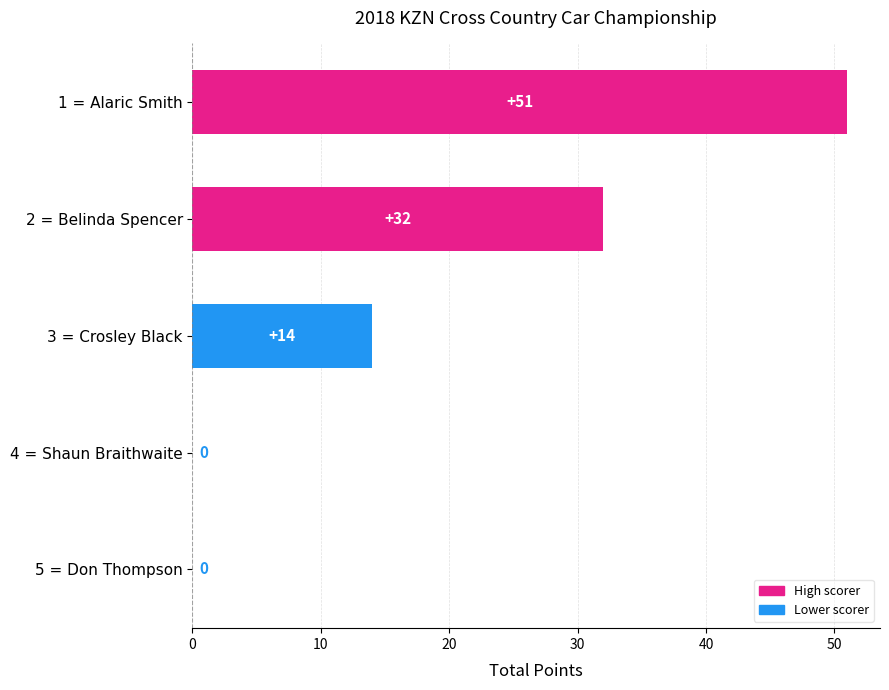

What is the change in value from 1 = Alaric Smith to 4 = Shaun Braithwaite?

-51